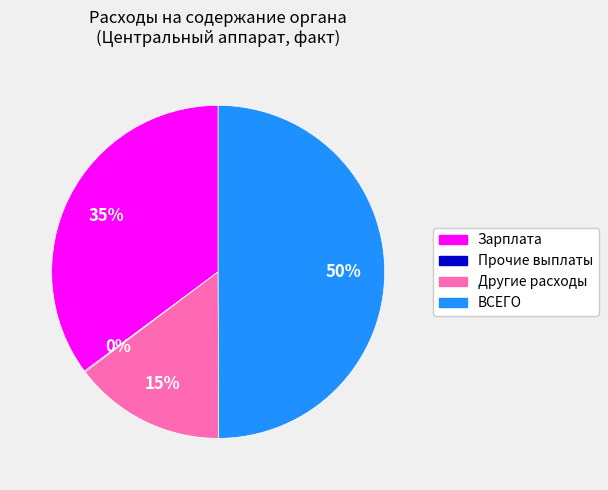

To the nearest percent, what is the average slice percentage?

25%